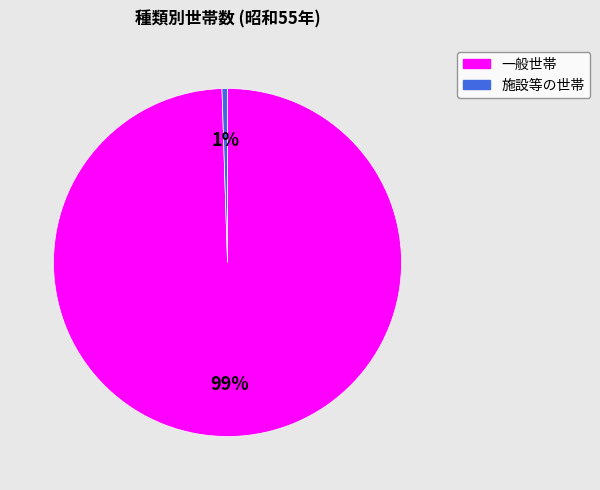

How many segments does this pie chart have?

2